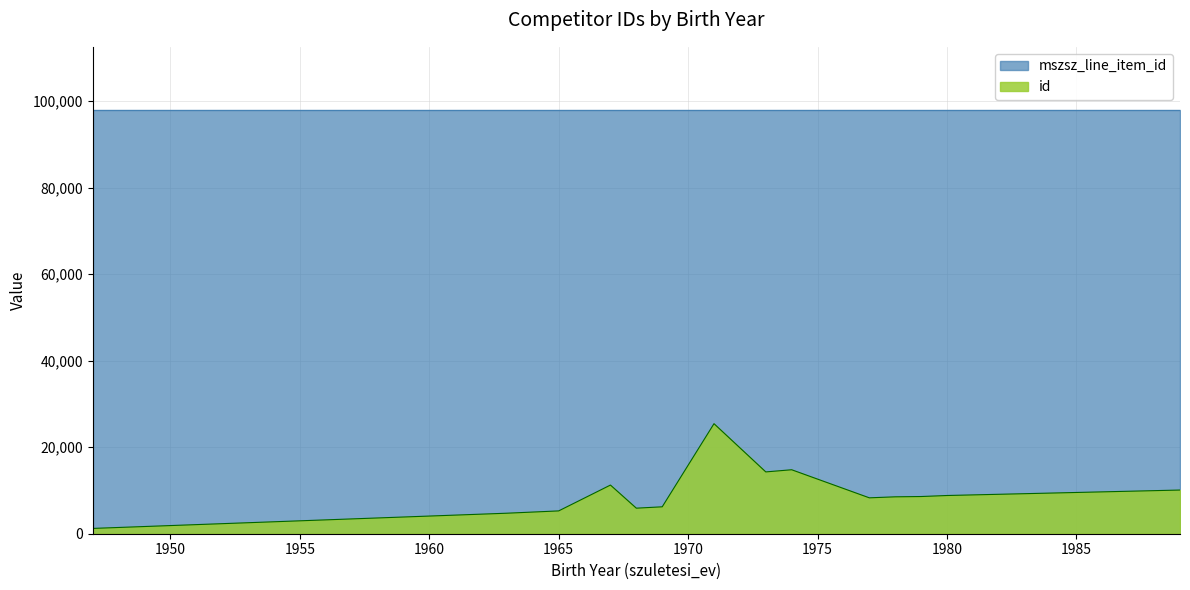

Which label corresponds to the smallest value in the chart?

1947